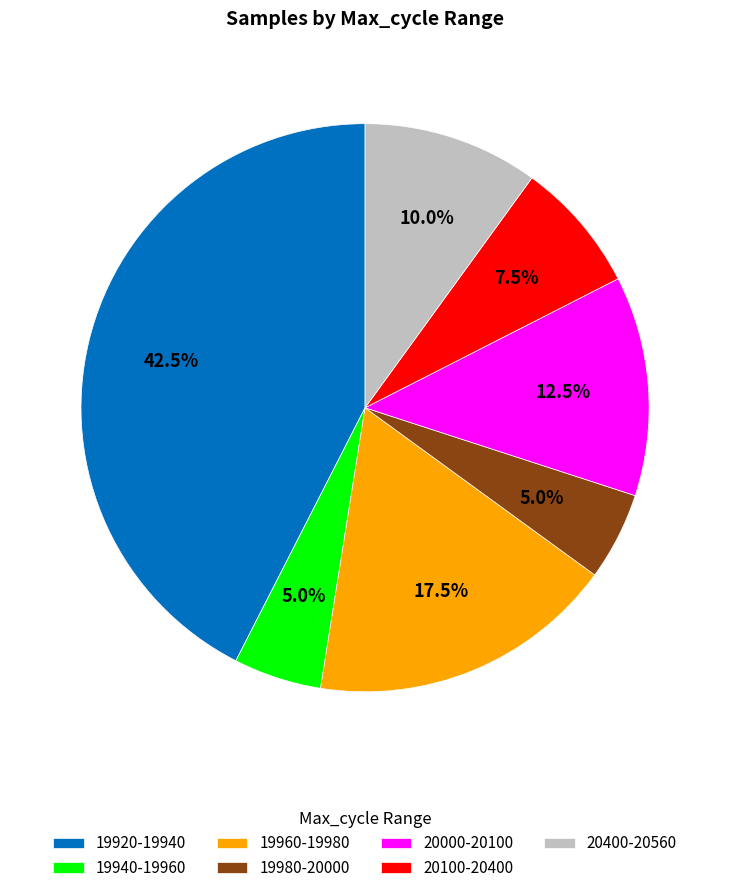

What percentage is NOT represented by 19960-19980?

82.5%